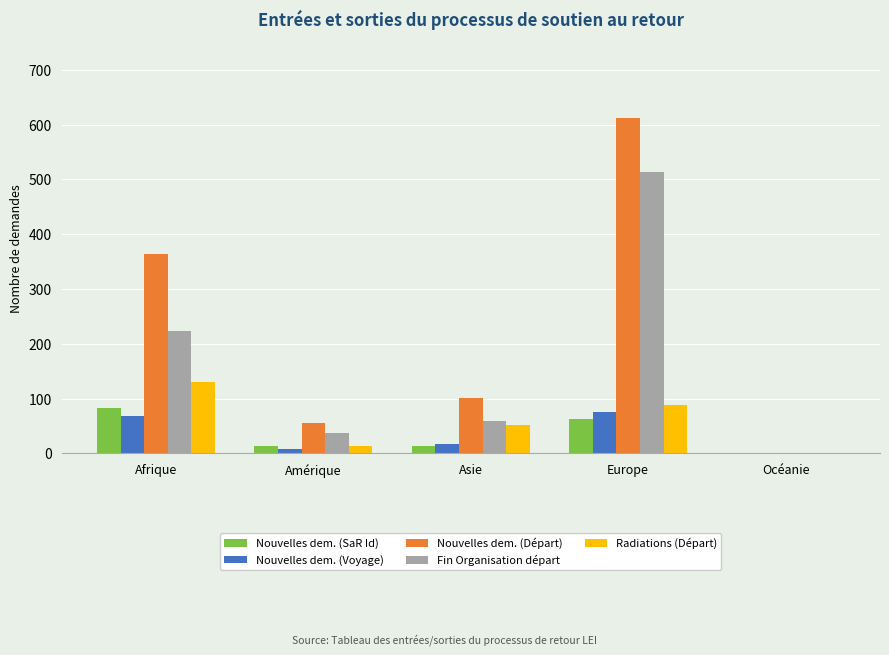

What are all the series names shown in the legend?

Nouvelles dem. (SaR Id), Nouvelles dem. (Voyage), Nouvelles dem. (Départ), Fin Organisation départ, Radiations (Départ)